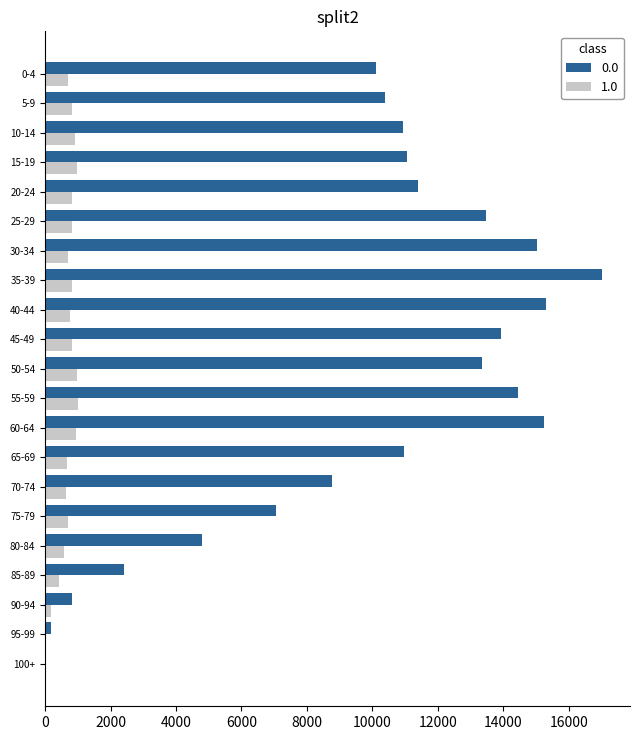

Which category has the highest value across all series?

35-39